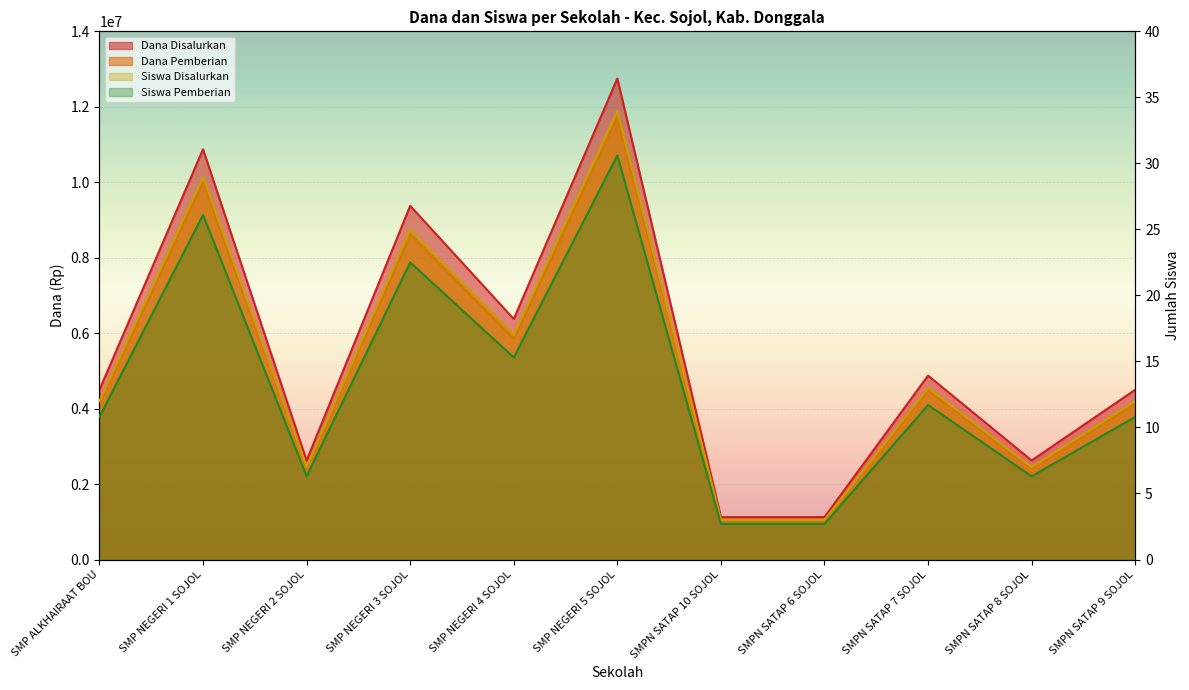

True or false: Dana Disalurkan has more than 0 interior local peaks.

True